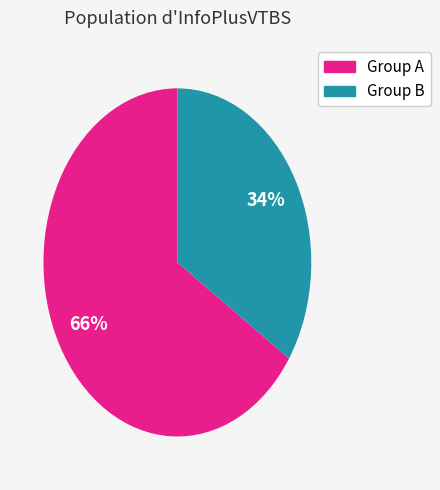

Is there a majority slice in this chart?

Yes